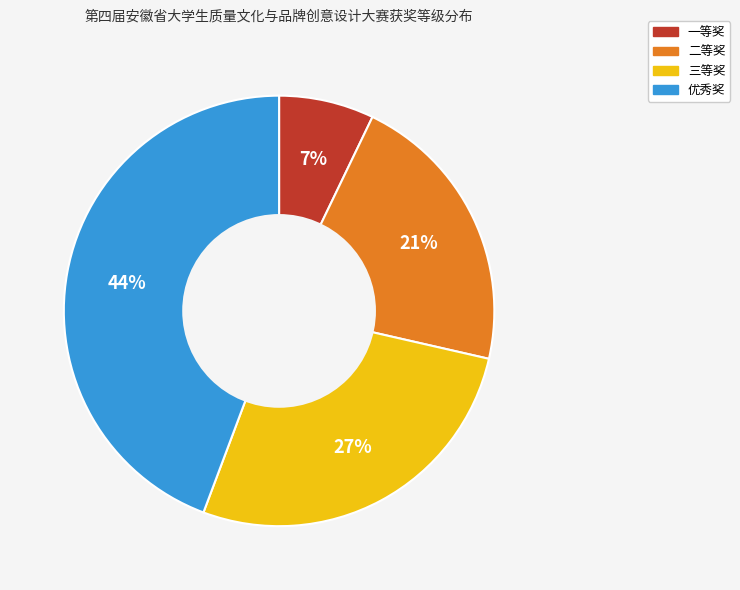

Is the sum of 二等奖 and 优秀奖 greater than half?

Yes